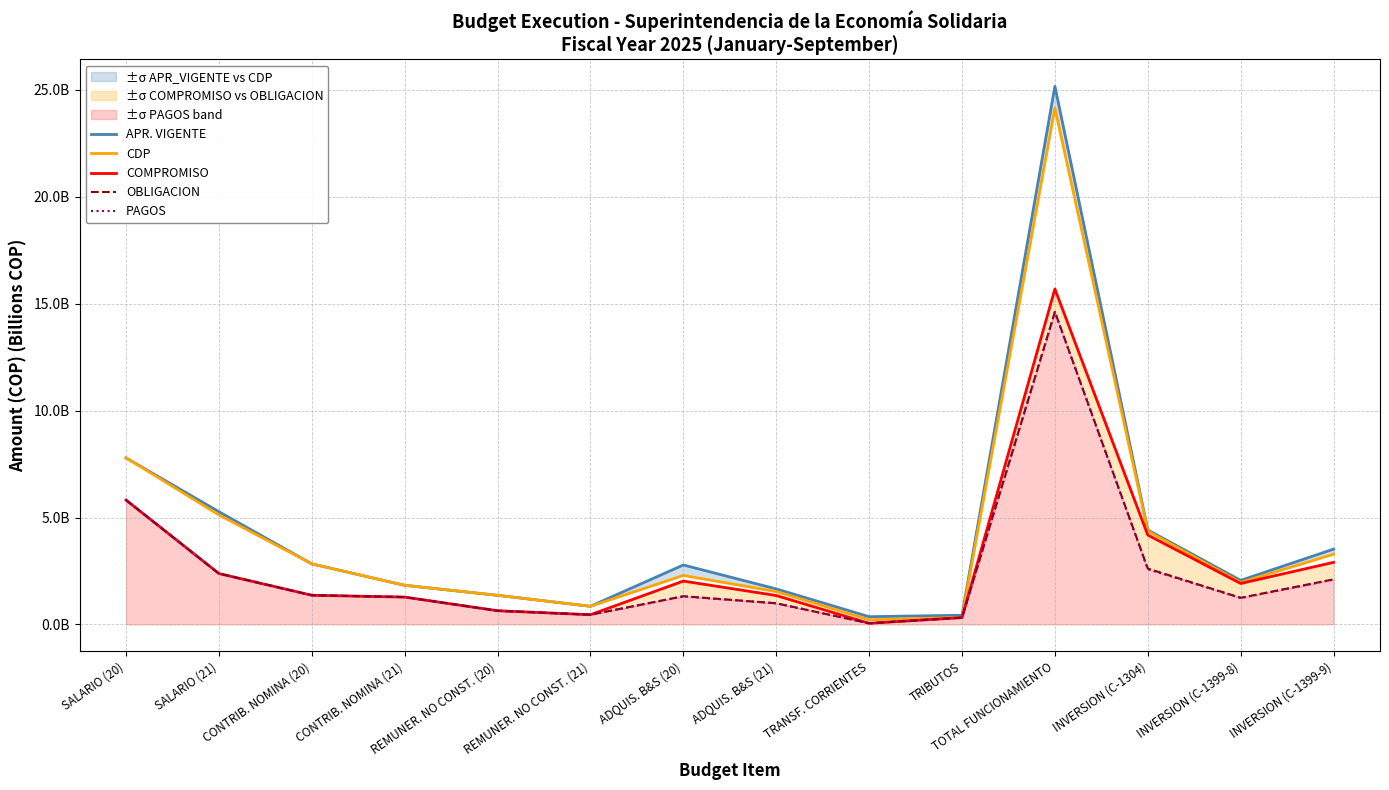

Which has a higher value, INVERSION (C-1304) or SALARIO (20)?

SALARIO (20)